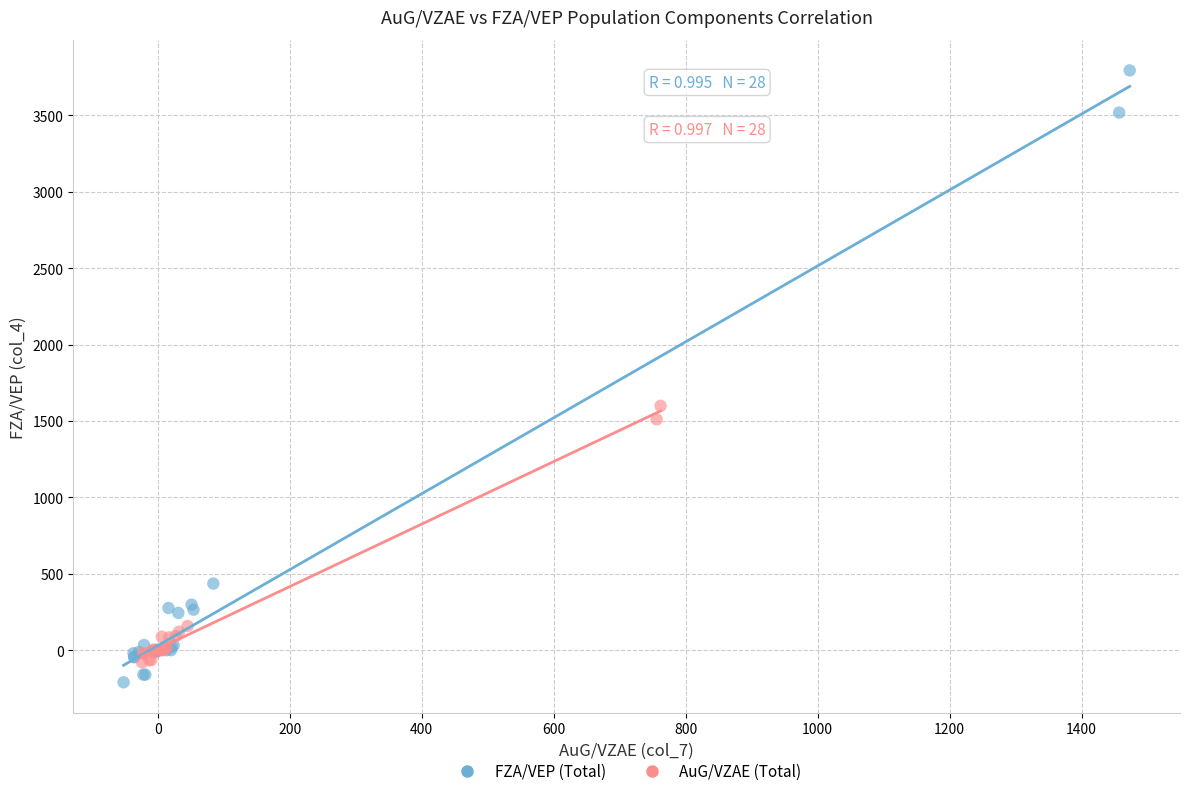

Which series reaches the minimum Y coordinate?

FZA/VEP (Total)